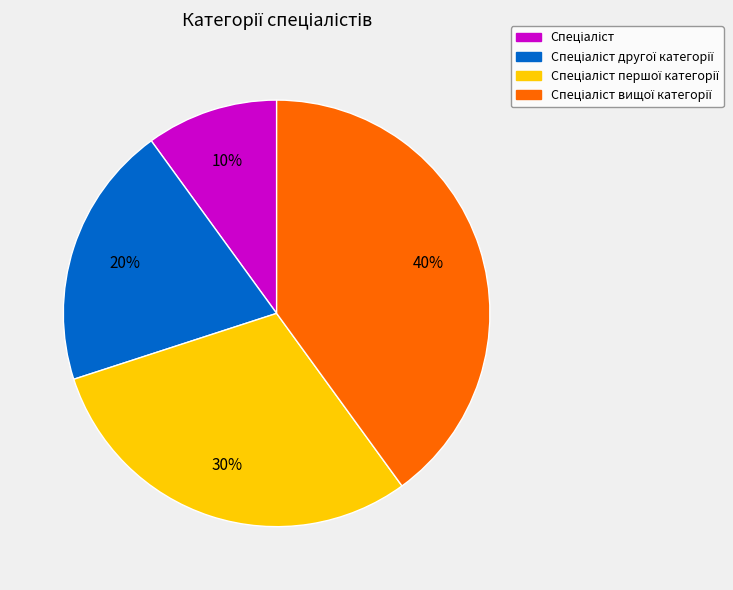

To the nearest percent, what is the average slice percentage?

25%